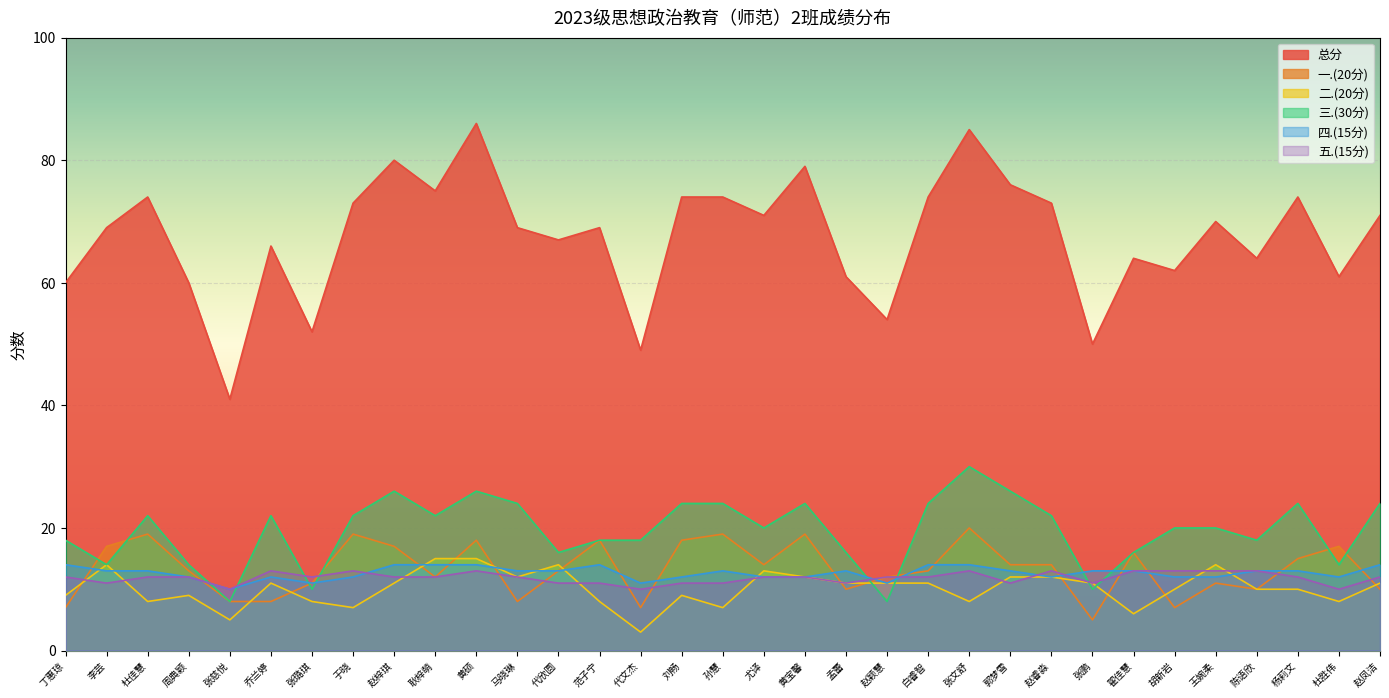

What is the difference between the 三.(30分) values at 黄硕 and 刘畅?

2